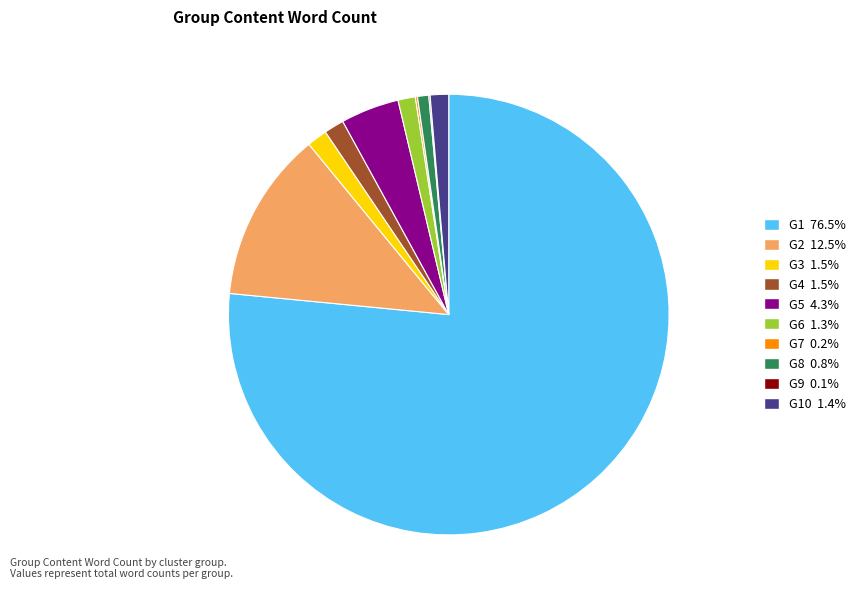

Is there a majority slice in this chart?

Yes